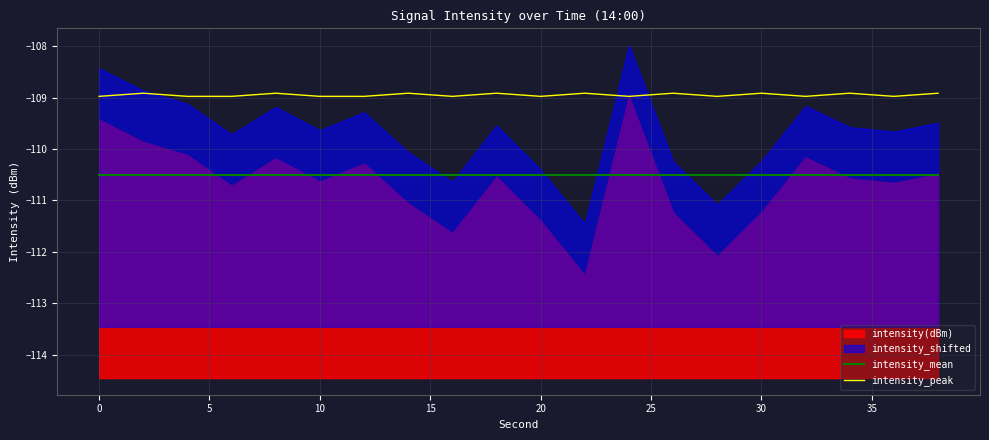

True or false: intensity_mean has more than 2 points higher than both neighbors.

False